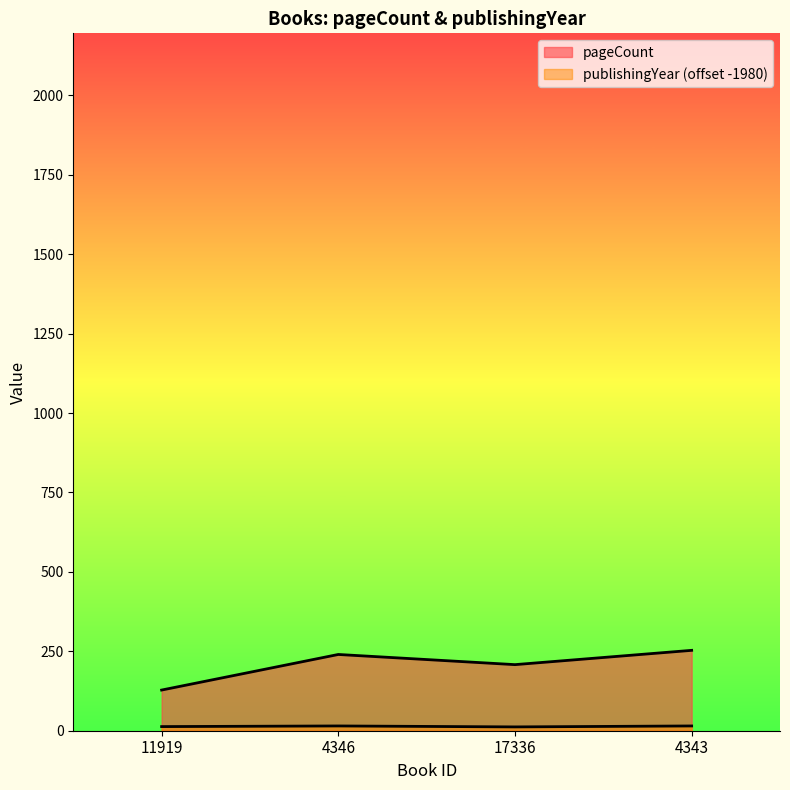

What position from the right is 4346?

3